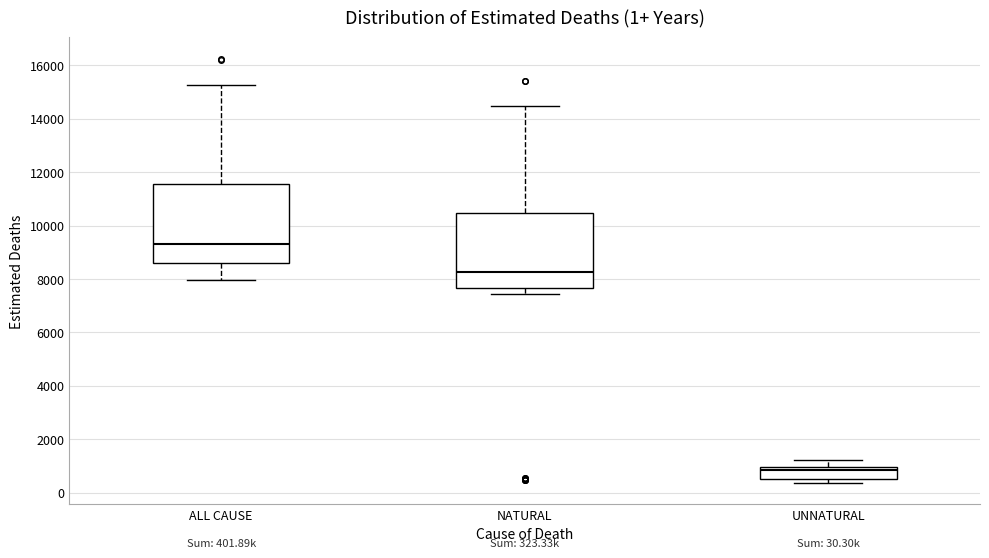

Which box has the highest median line?

ALL CAUSE